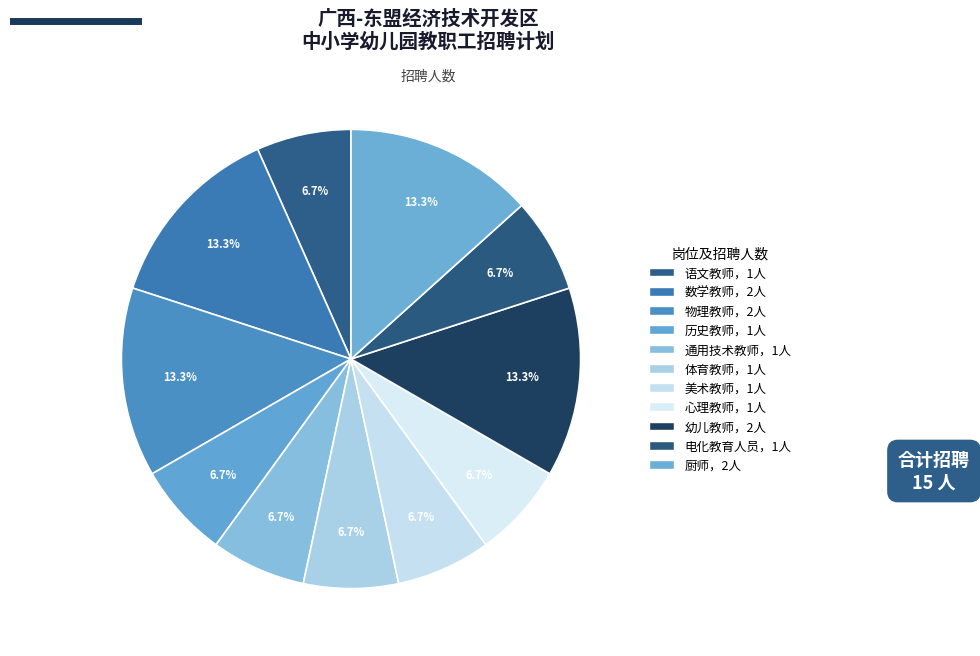

Count the number of slices in the pie.

11